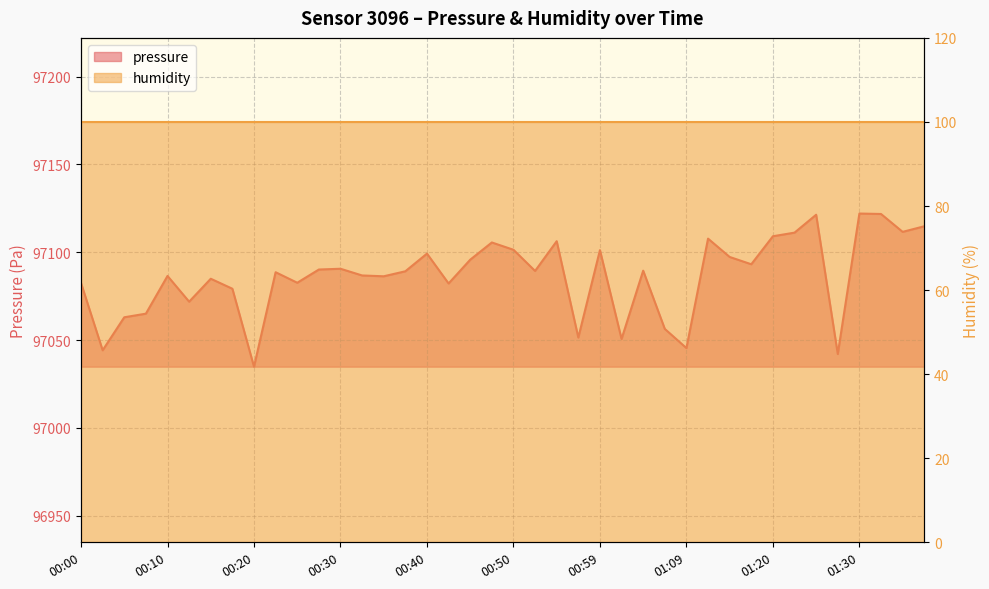

Rank the categories by value from lowest to highest.

00:20, 01:27, 00:02, 01:09, 01:02, 00:57, 01:07, 00:05, 00:07, 00:12, 00:17, 00:42, 00:00, 00:25, 00:15, 00:35, 00:10, 00:32, 00:22, 00:37, 00:52, 01:04, 00:27, 00:30, 01:17, 00:45, 01:15, 00:40, 00:59, 00:50, 00:47, 00:54, 01:12, 01:20, 01:22, 01:35, 01:37, 01:25, 01:32, 01:30